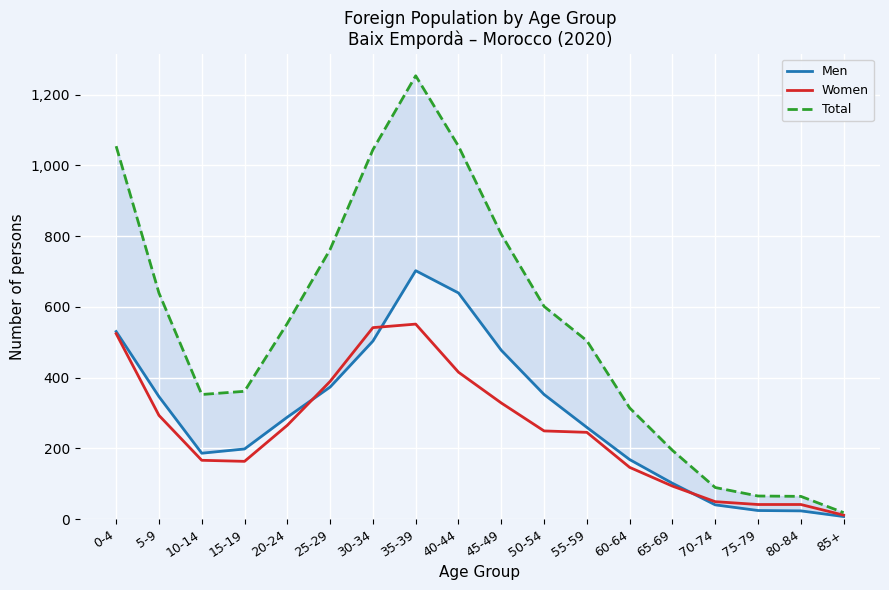

List the series in order of their peak value, highest first.

Total, Men, Women